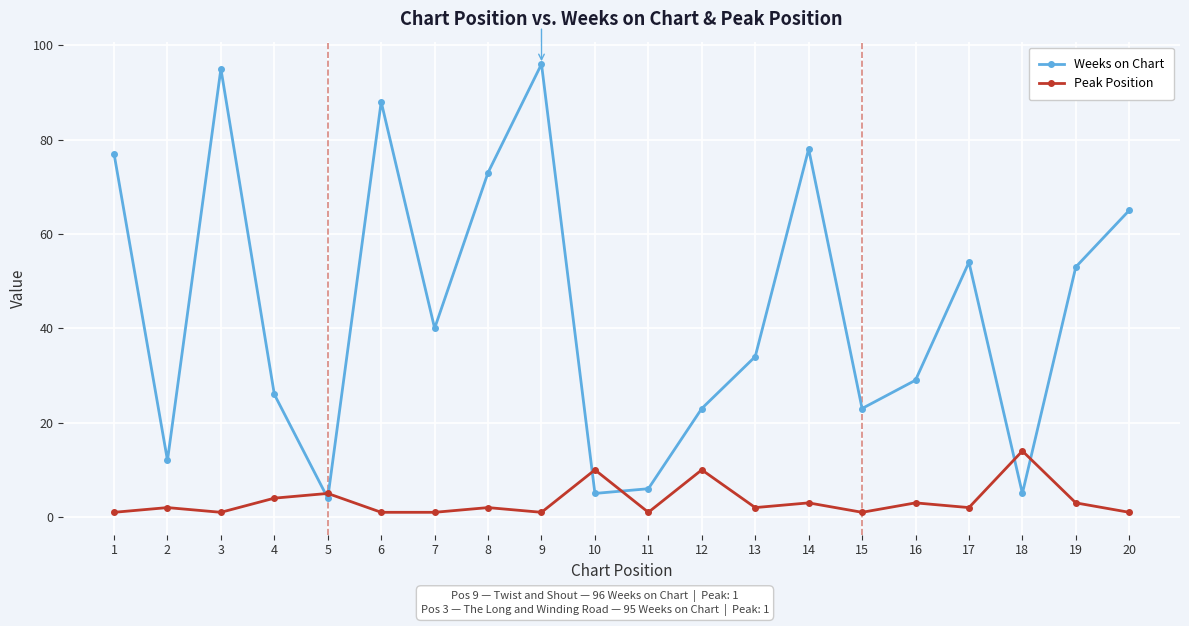

What is the sum of the Weeks on Chart values at 19 and 12?

76